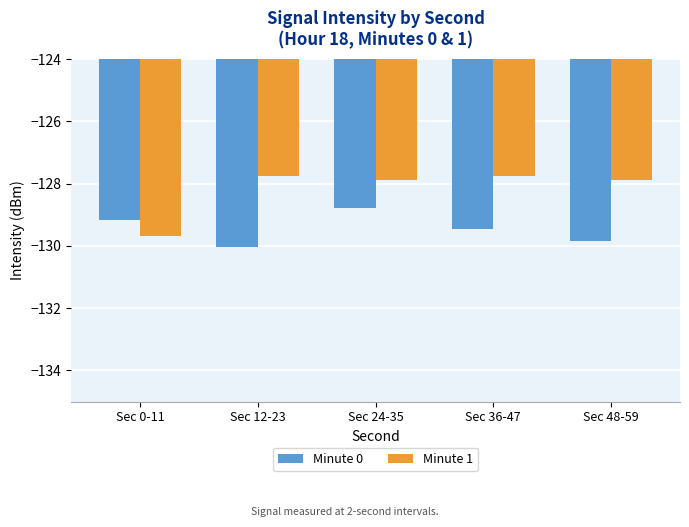

Which series has the largest range (max minus min)?

Minute 1